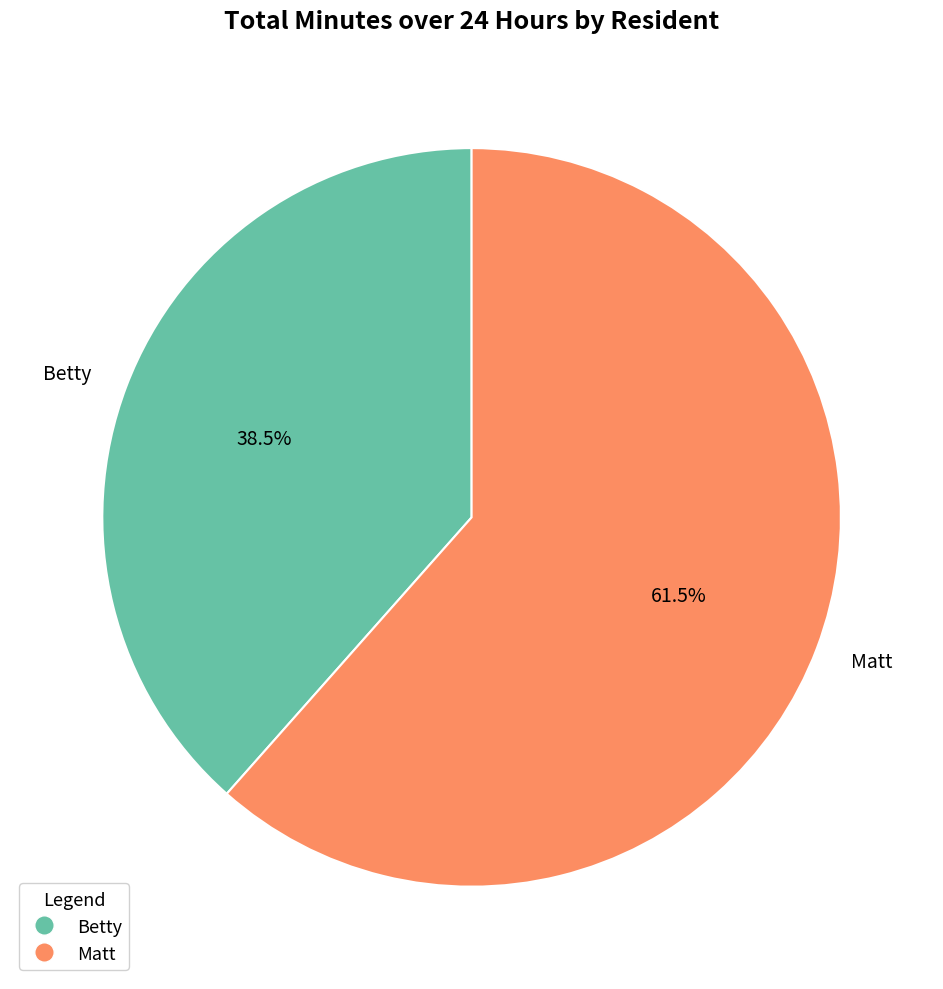

Which has a higher value, Betty or Matt?

Matt